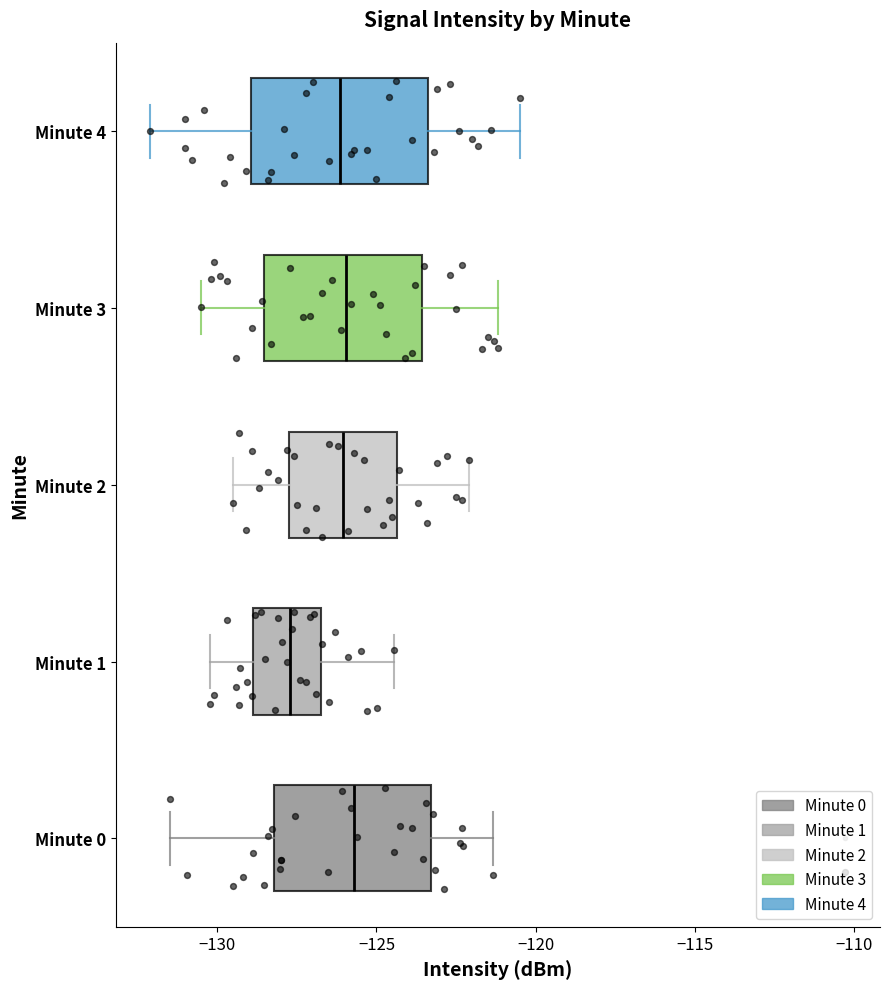

Reading bottom to top, transcribe this box plot: for each box, give where its median line is, the range the box spans, and where its two whiskers end, as read against the x-axis. The values are not printed on the chart, so give them approximately, as read against the axis.

Minute 0: median -125.5, box -128.0 to -123.5, whiskers -131.5 to -121.5
Minute 1: median -127.5, box -129.0 to -126.5, whiskers -130.0 to -124.5
Minute 2: median -126.0, box -127.5 to -124.5, whiskers -129.5 to -122.0
Minute 3: median -126.0, box -128.5 to -123.5, whiskers -130.5 to -121.0
Minute 4: median -126.0, box -129.0 to -123.5, whiskers -132.0 to -120.5